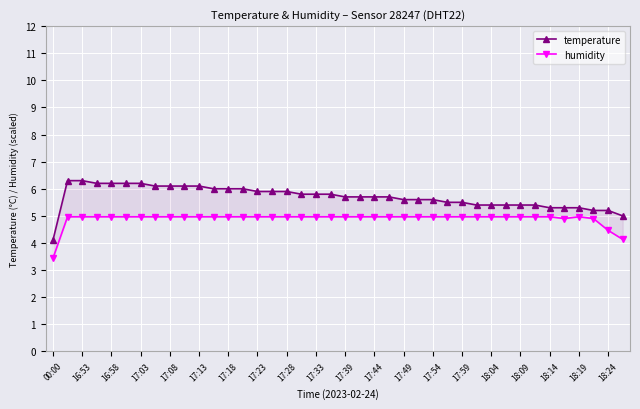

Which series changed the most between 17:03 and 21?

temperature